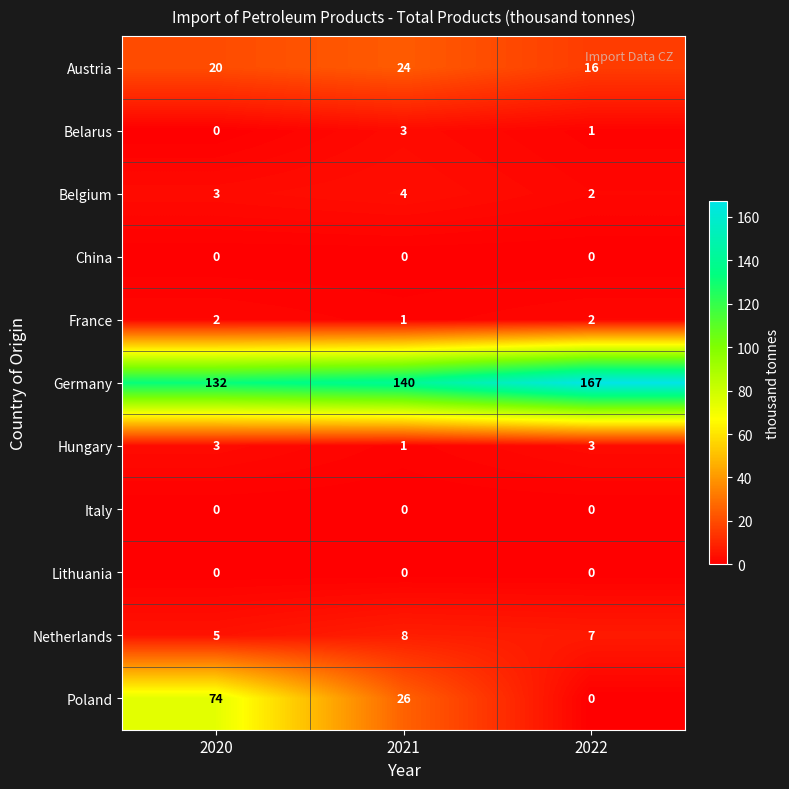

Which series changed the most between 2020 and 2022?

Poland